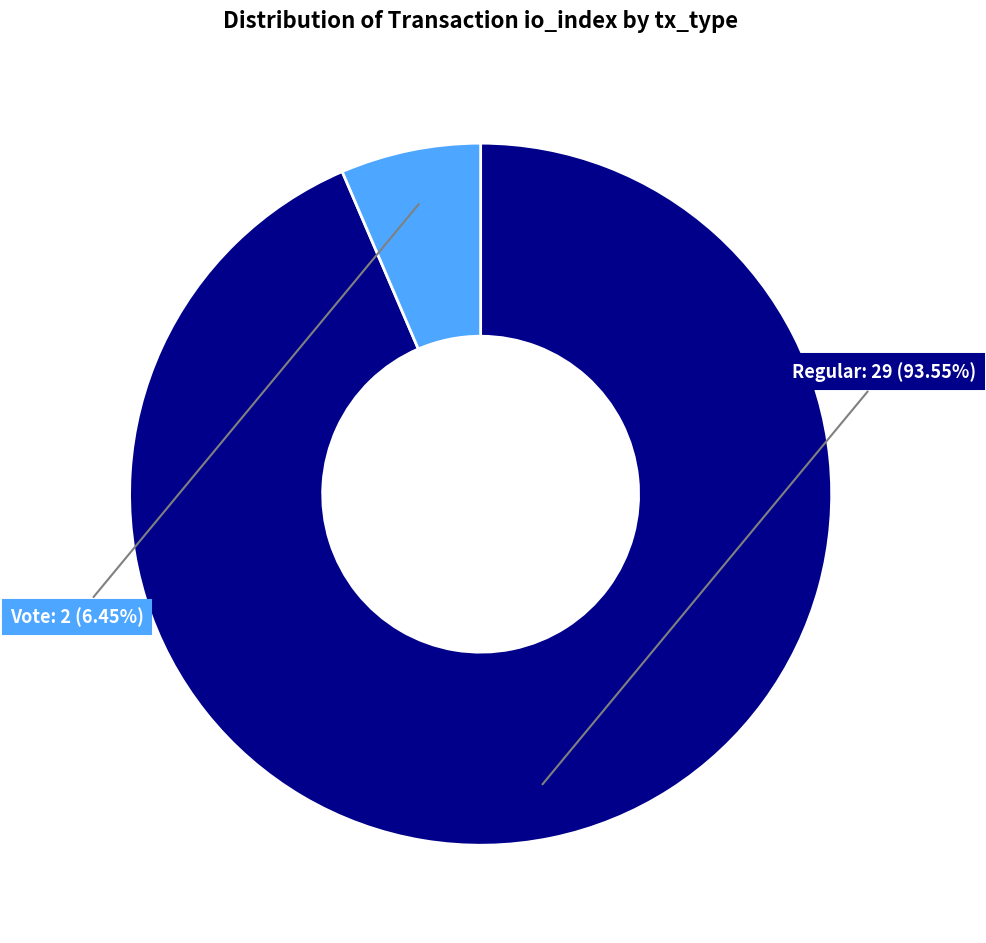

Is there any slice that represents more than half of the pie?

Yes